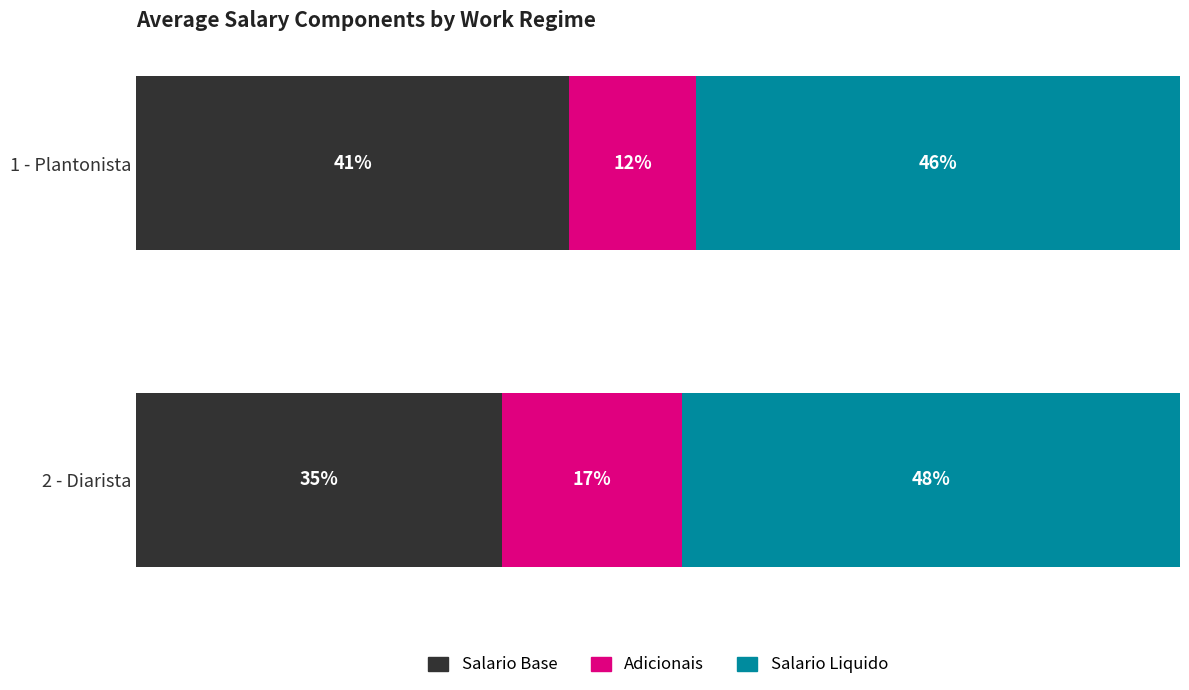

Rank the series by their average value, from lowest to highest.

Adicionais, Salario Base, Salario Liquido